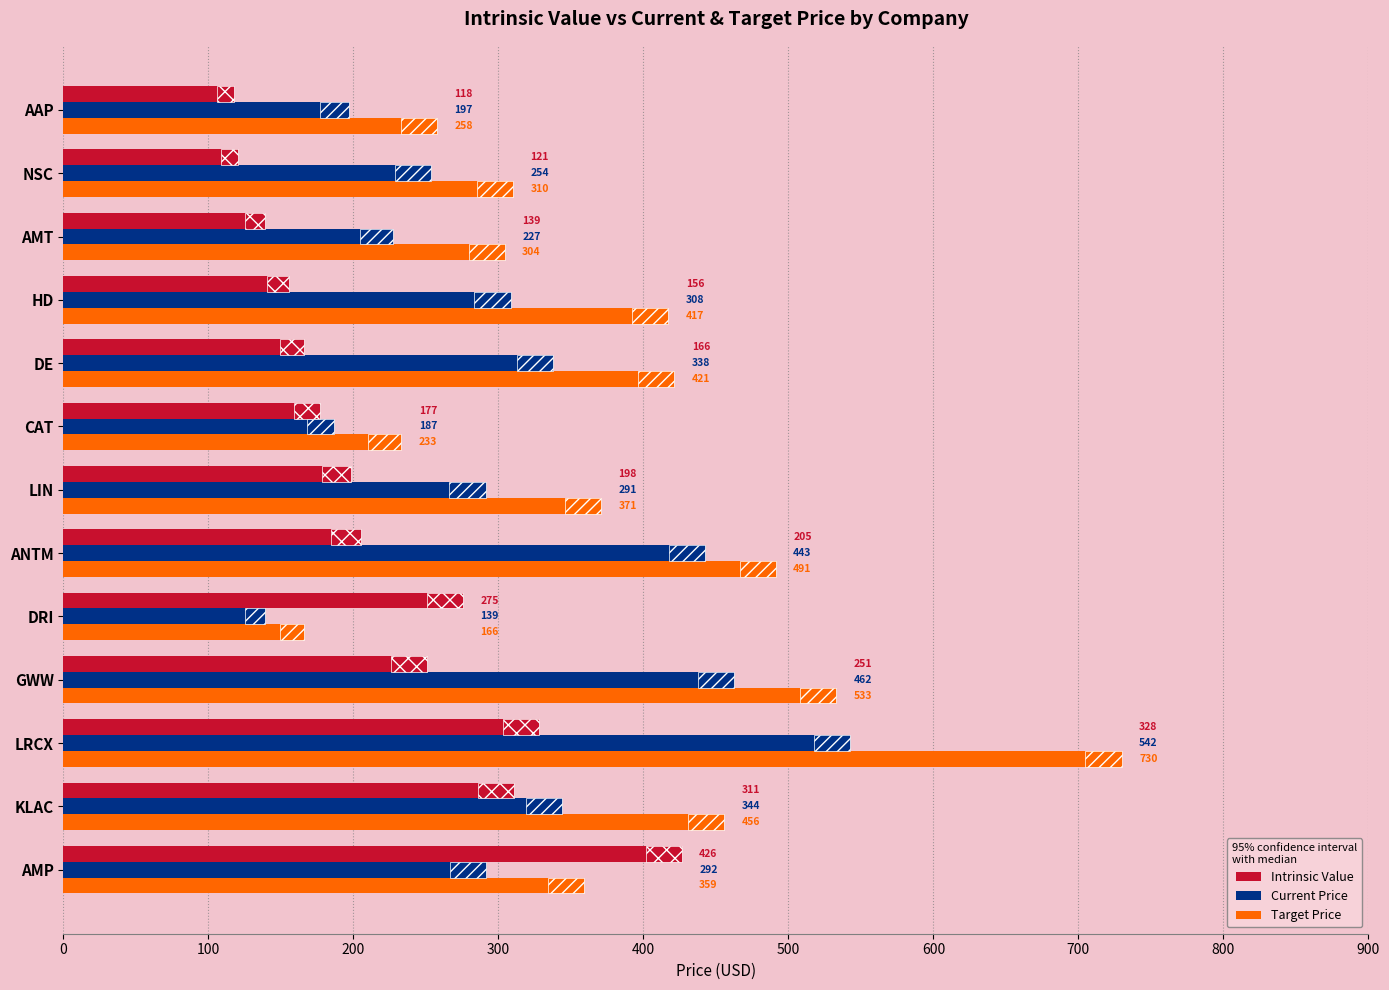

At how many categories does at least one series exceed 451?

4